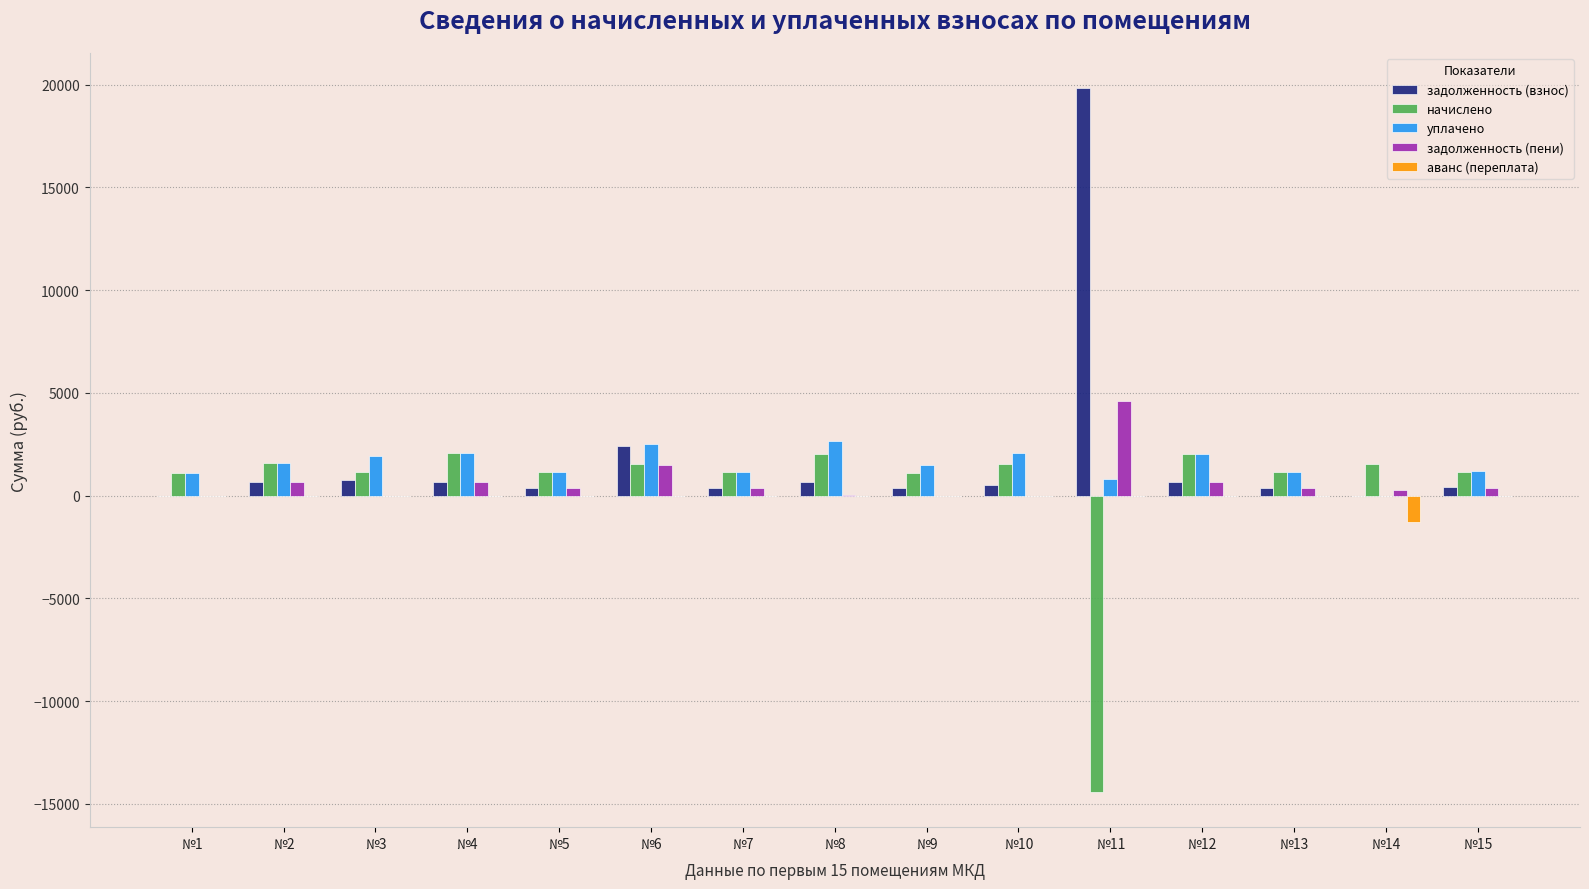

True or false: аванс (переплата) has a value of 0.0 at №9.

True